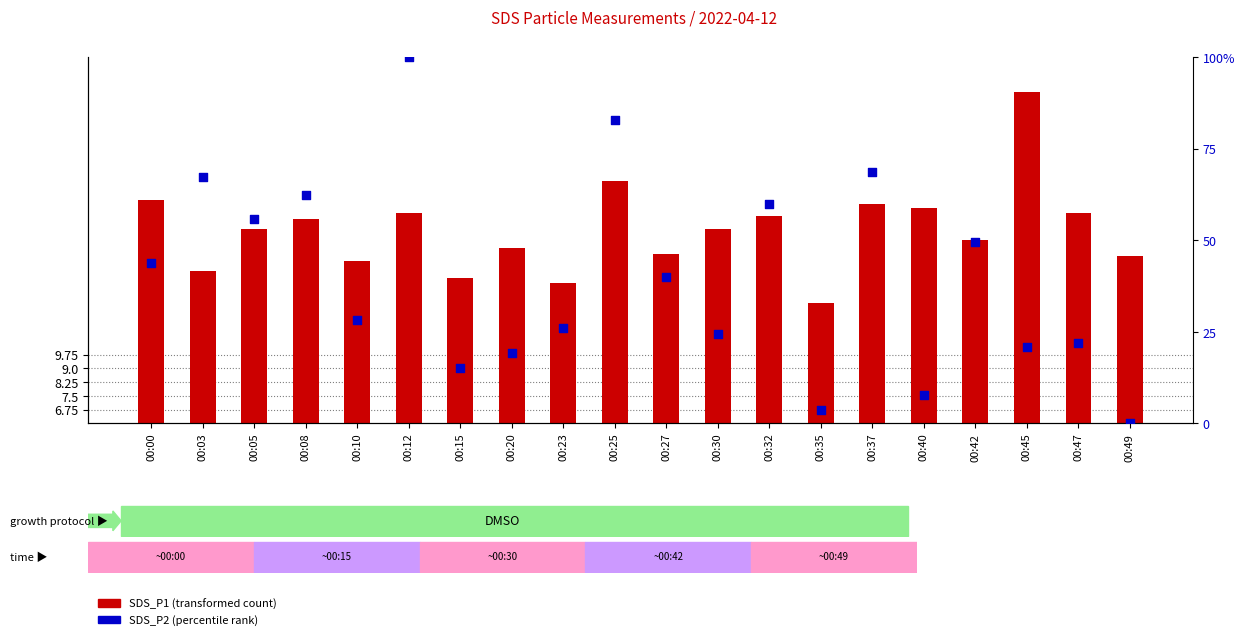

At which category is the sum across all series the highest?

00:12